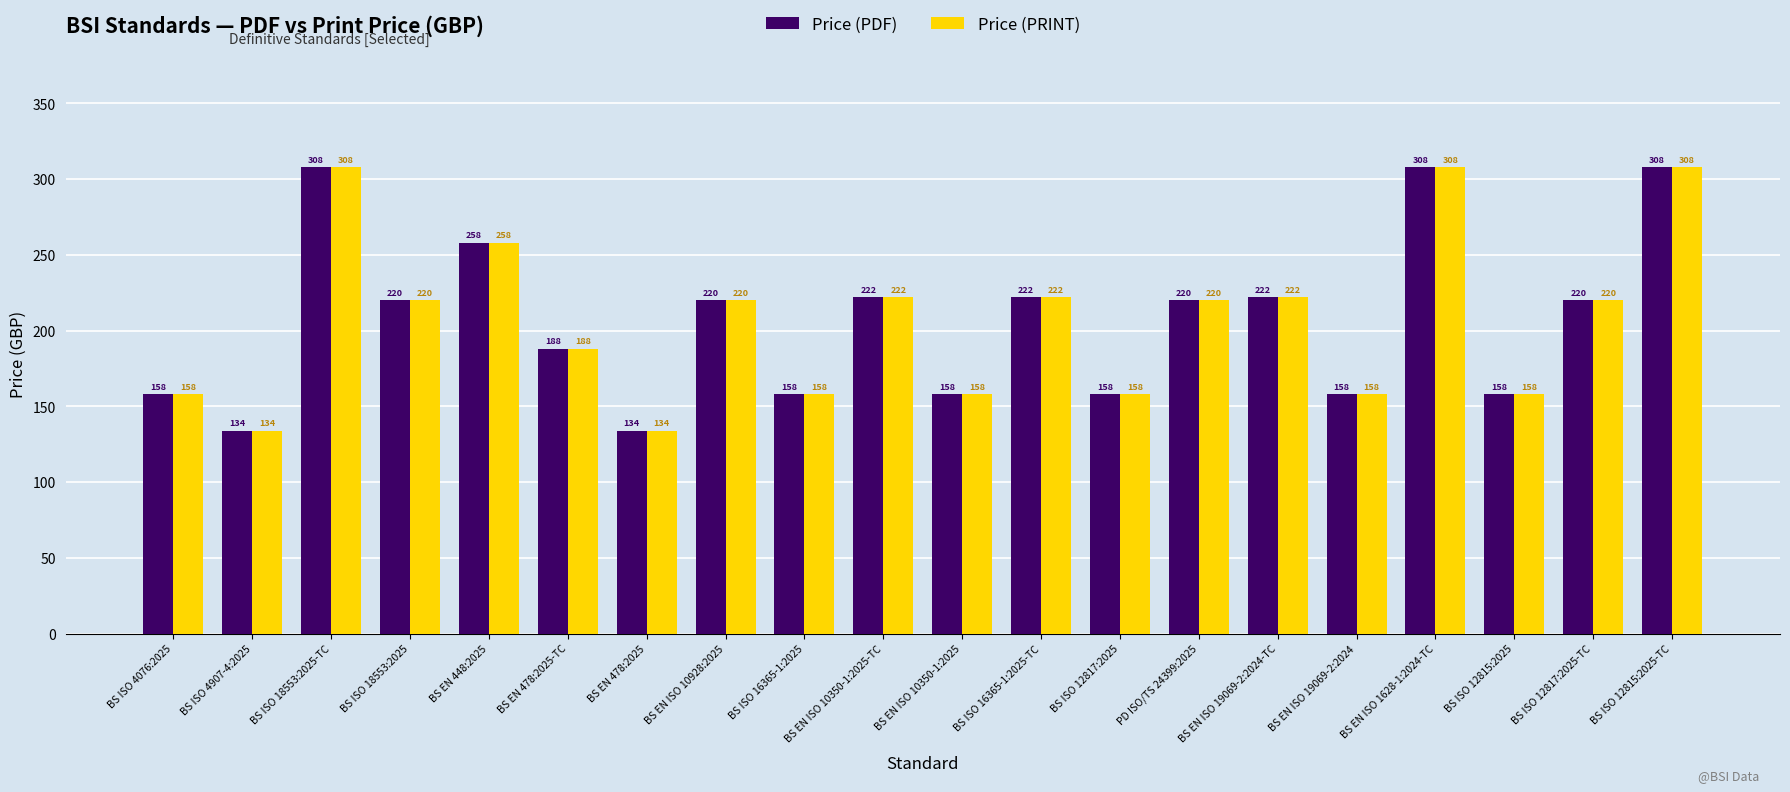

What is the sum of the Price (PDF) values at BS ISO 16365-1:2025 and BS EN 448:2025?

416